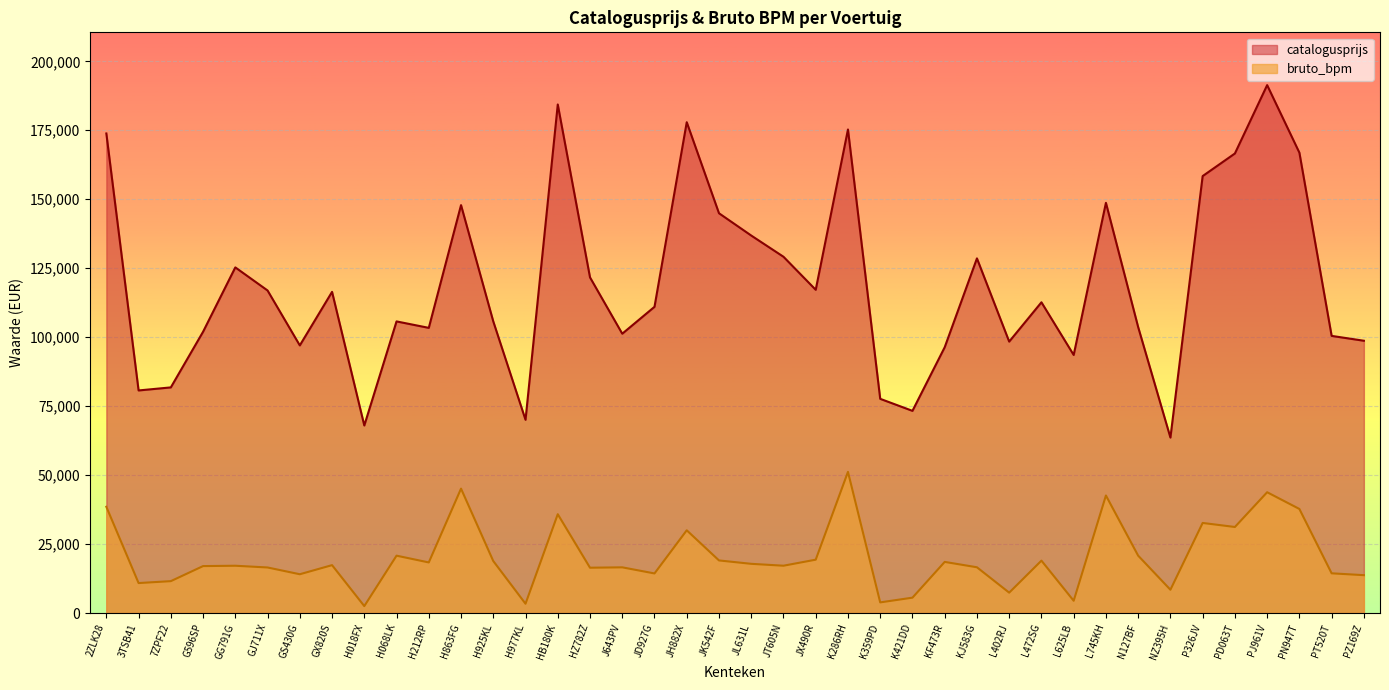

Count the number of data series in this chart.

2